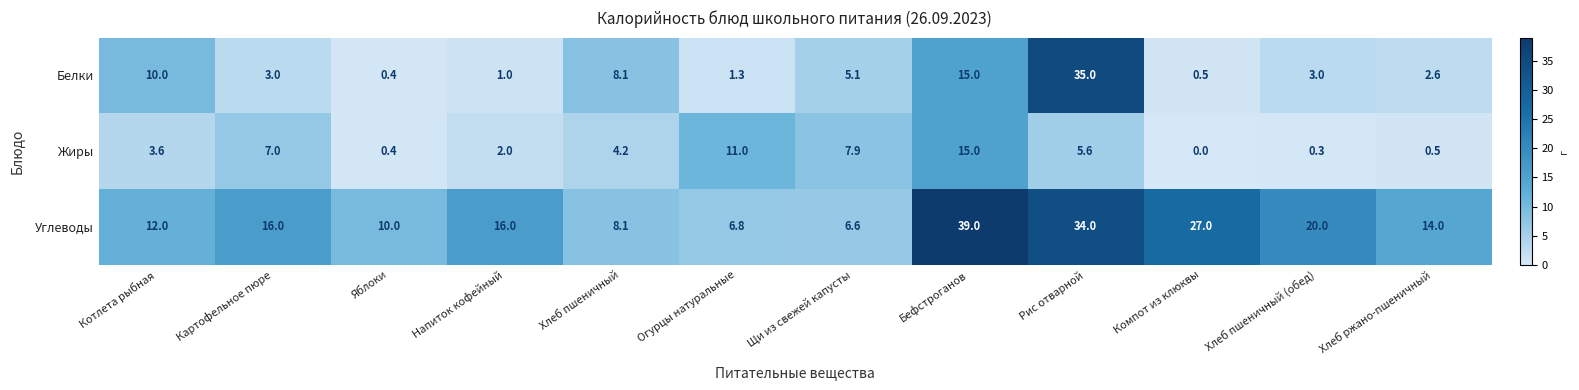

Which series changed the most between Бефстроганов and Рис отварной?

Белки